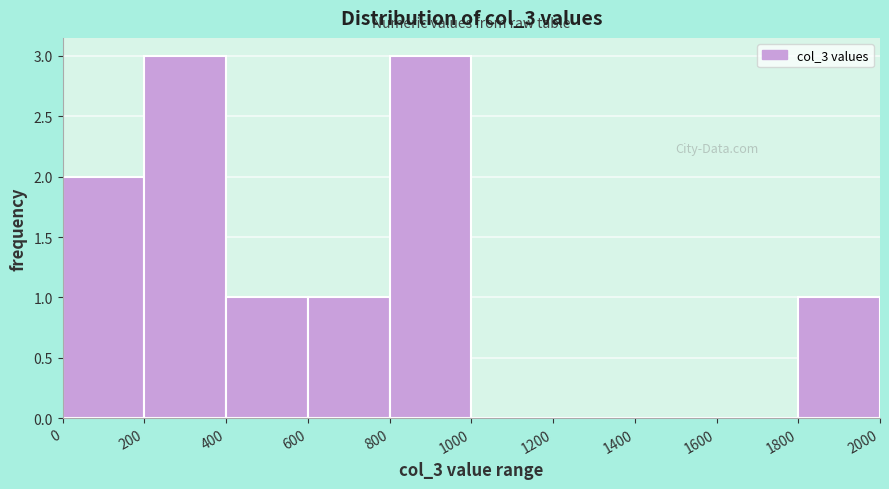

Reading left to right, transcribe this chart: for each bar, give the range it covers on the x-axis and its height. The values are not printed on the chart, so give them approximately, as read against the axis.

0 to 200: 2
200 to 400: 3
400 to 600: 1
600 to 800: 1
800 to 1000: 3
1000 to 1200: 0
1200 to 1400: 0
1400 to 1600: 0
1600 to 1800: 0
1800 to 2000: 1